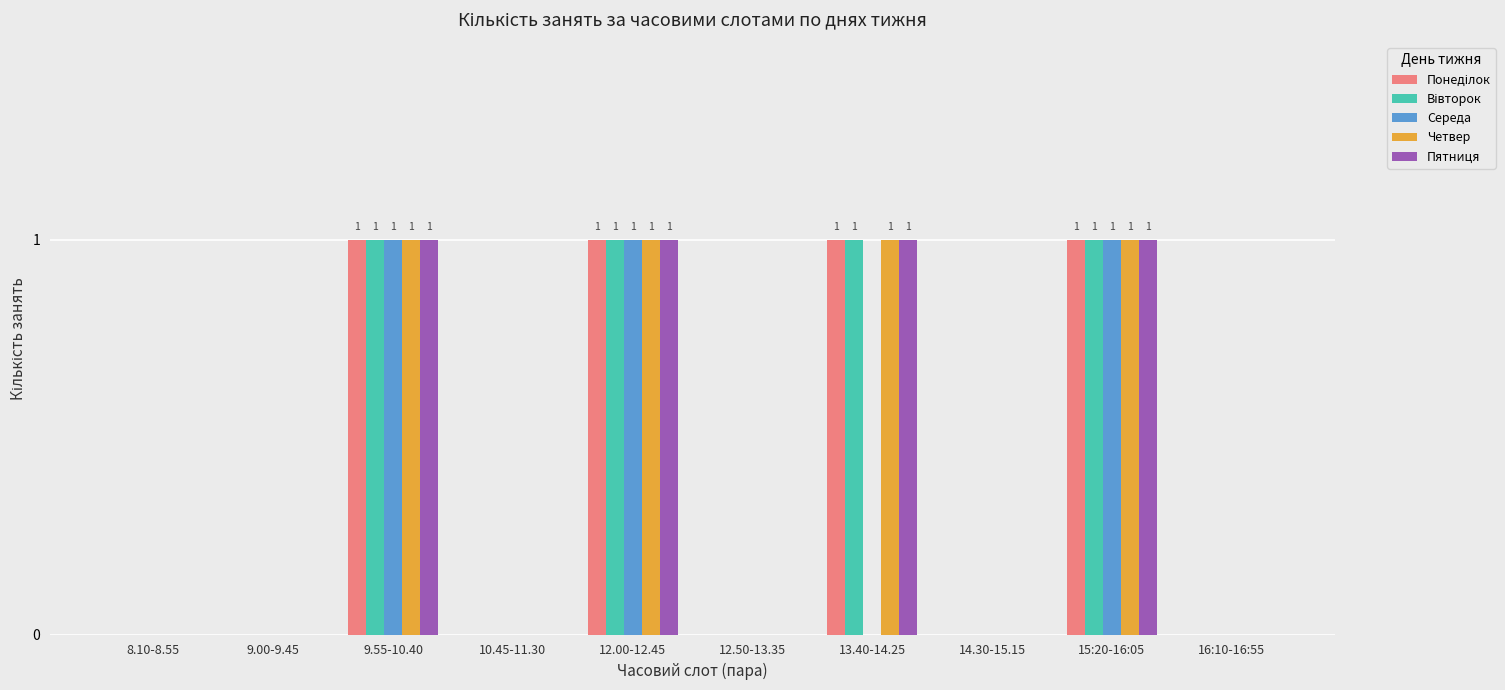

The Середа series shows 0 at 9.00-9.45. True or false?

True